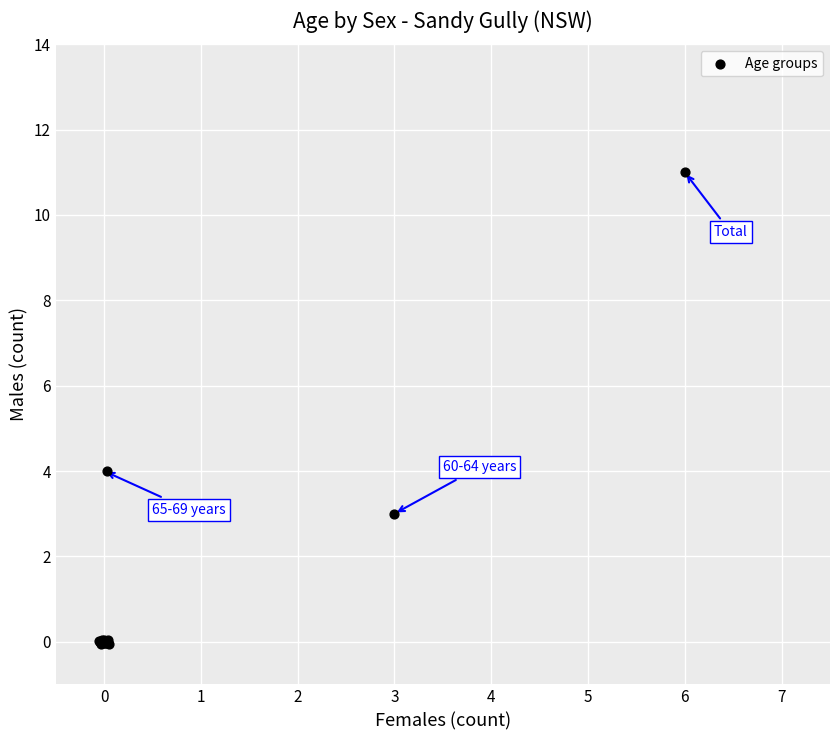

What Y value in the scatter plot is closest to 5?

4.0